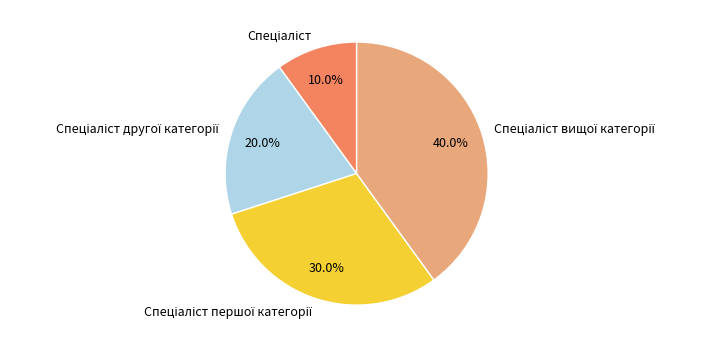

Is there any slice that represents more than half of the pie?

No